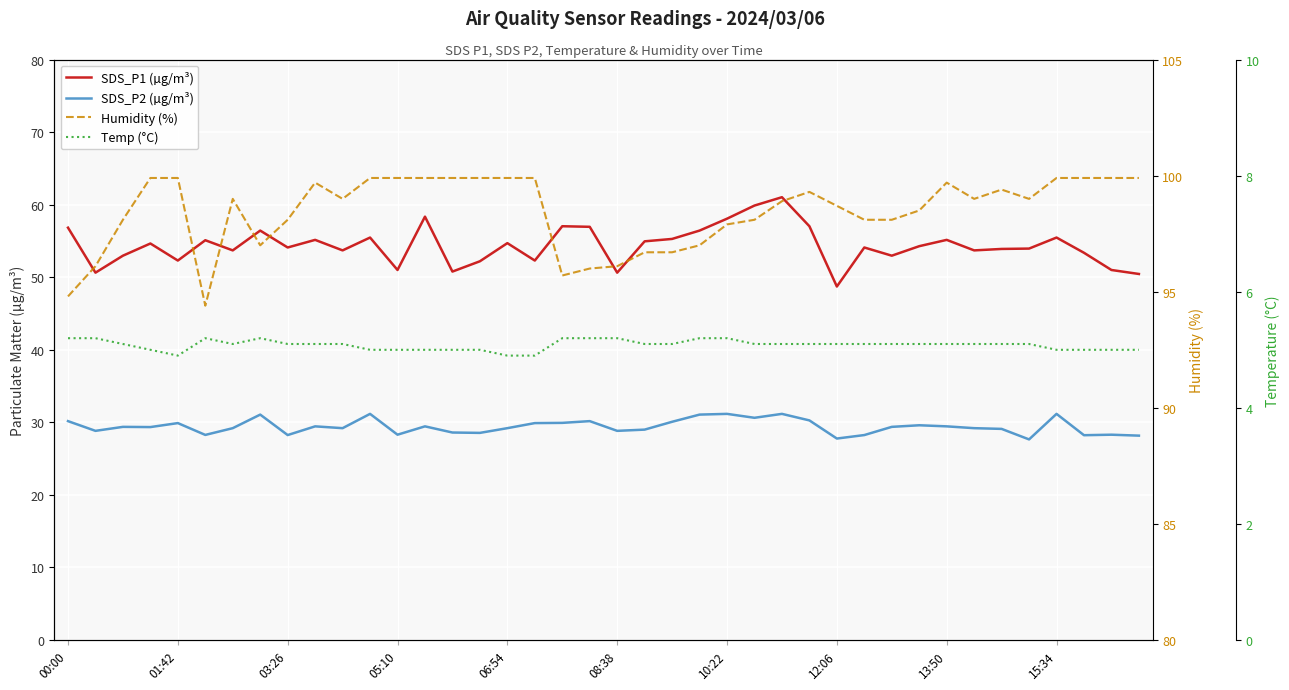

What is the sum of all Humidity (%) values?

3937.8